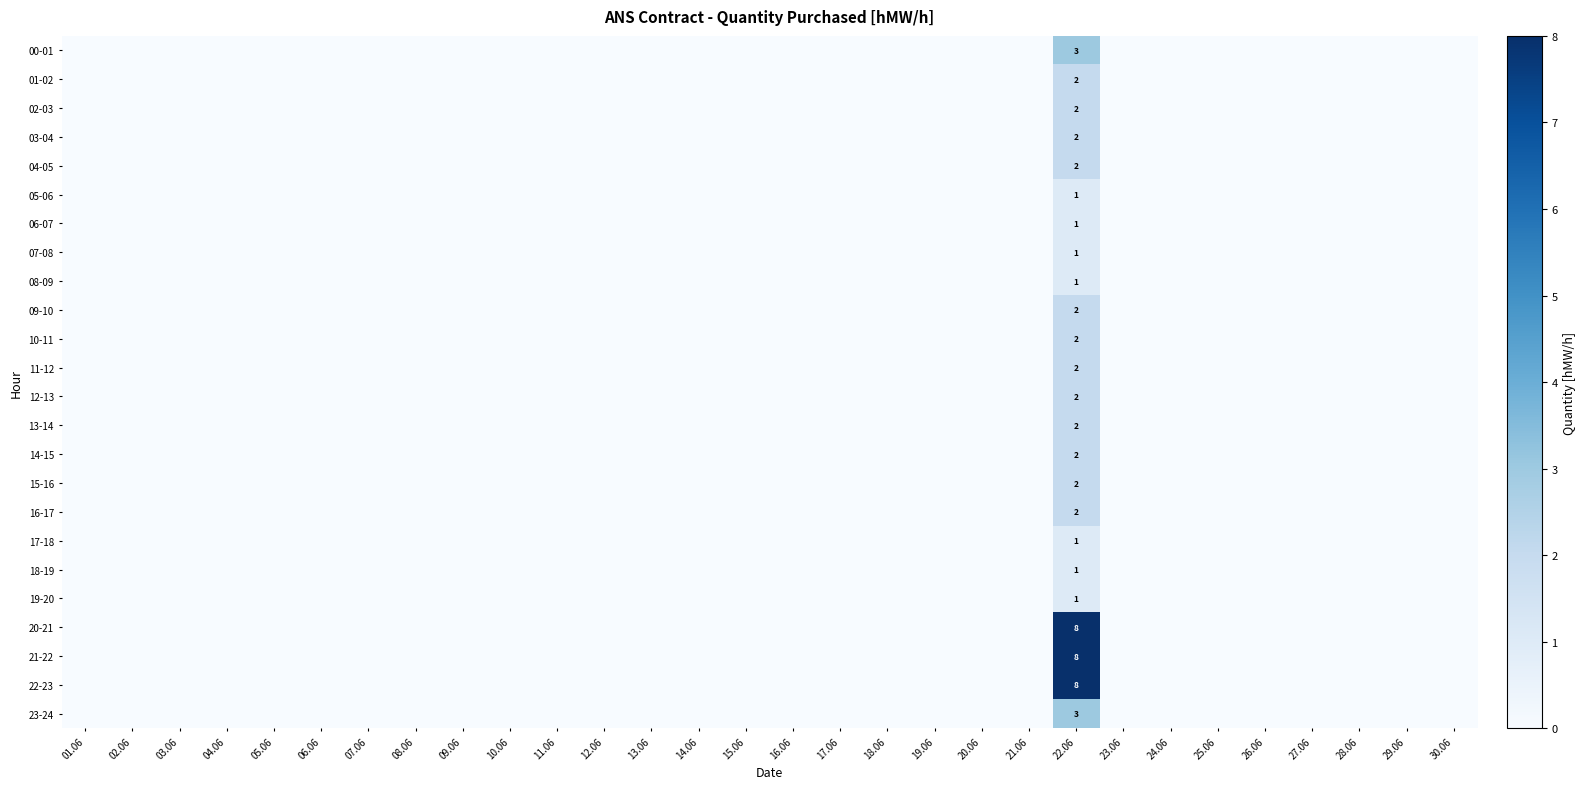

Which series has the widest spread of values?

20-21